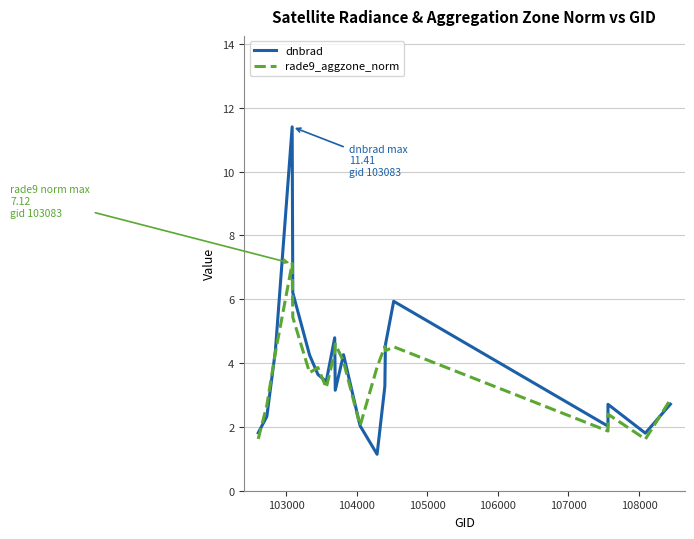

Rank the series by their maximum value, from lowest to highest.

rade9_aggzone_norm, dnbrad